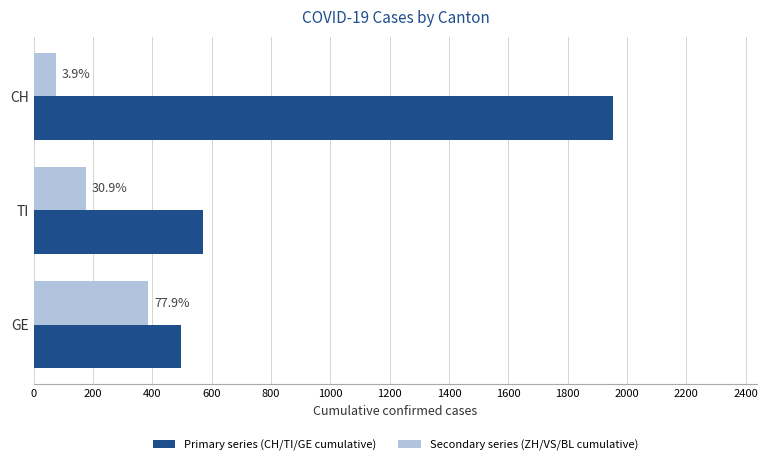

What are all the series names shown in the legend?

Primary series (CH/TI/GE cumulative), Secondary series (ZH/VS/BL cumulative)